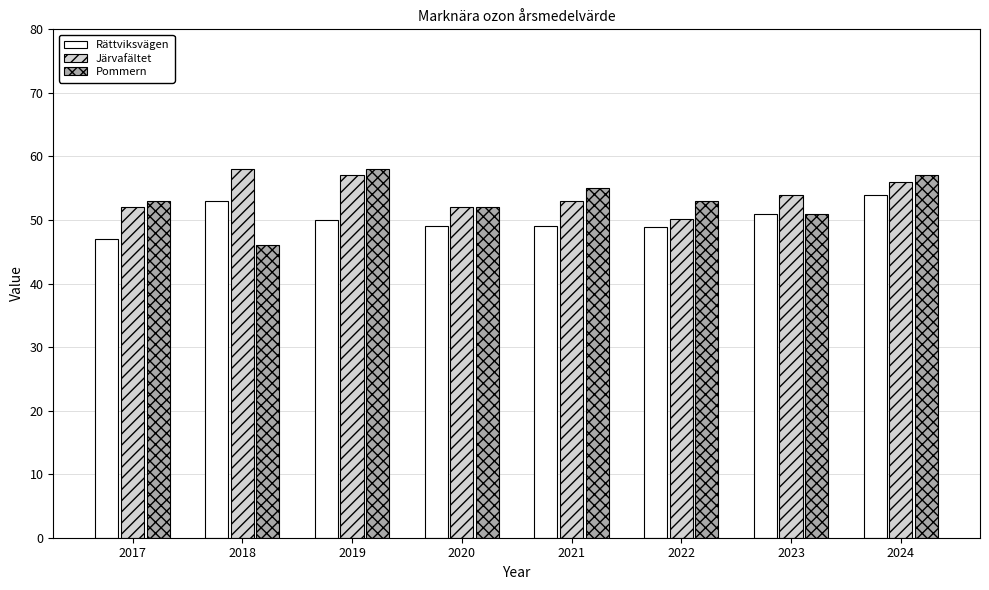

Is the value of Järvafältet at 2021 greater than the value of Pommern at 2024?

No